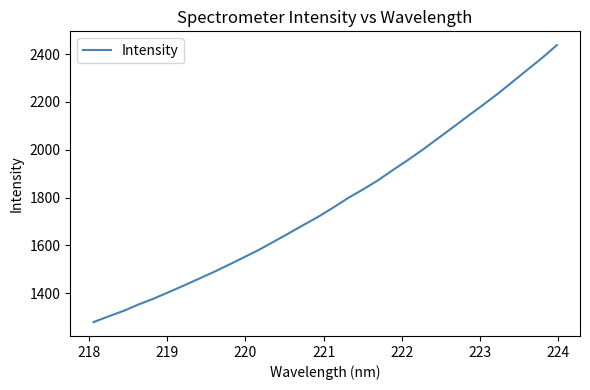

What is the maximum value shown in the chart?

2437.1